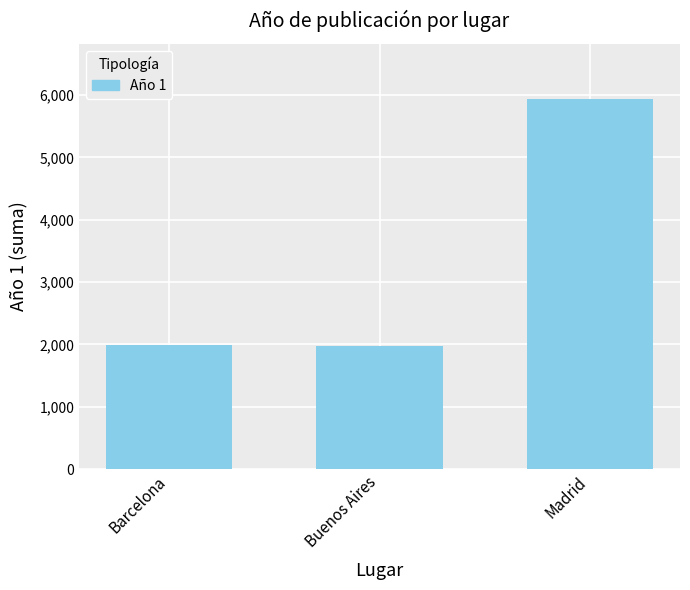

How many values are below 1995?

1